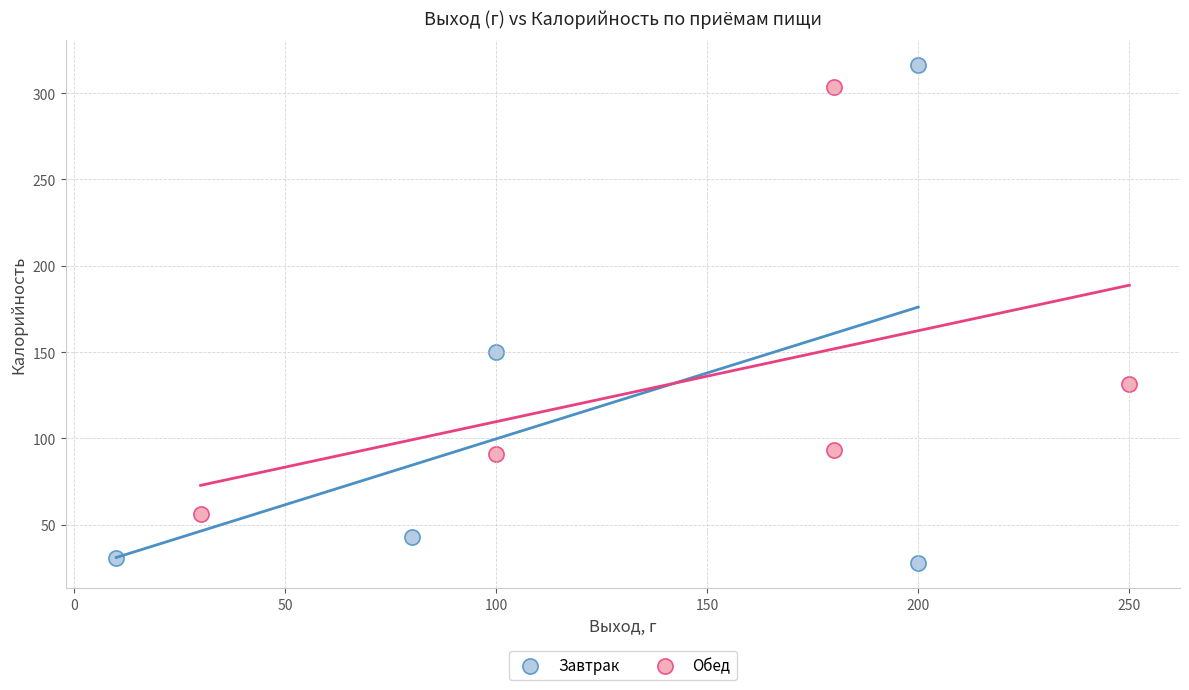

What are all the series names shown in the legend?

Завтрак, Обед